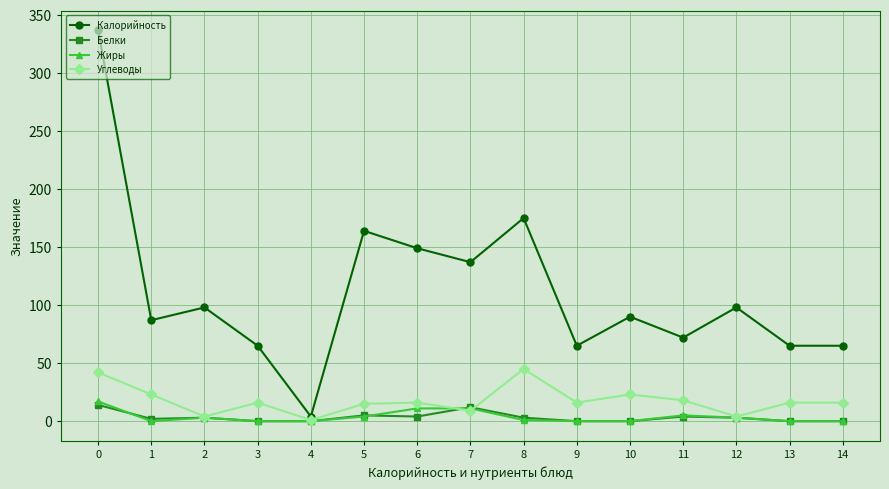

Which series has the largest total across all categories?

Калорийность